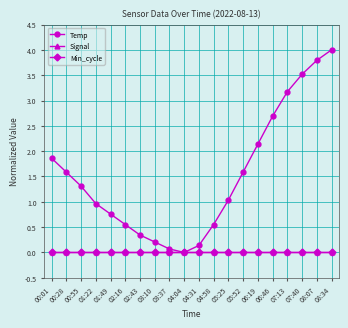

Does the chart have visible grid lines?

Yes